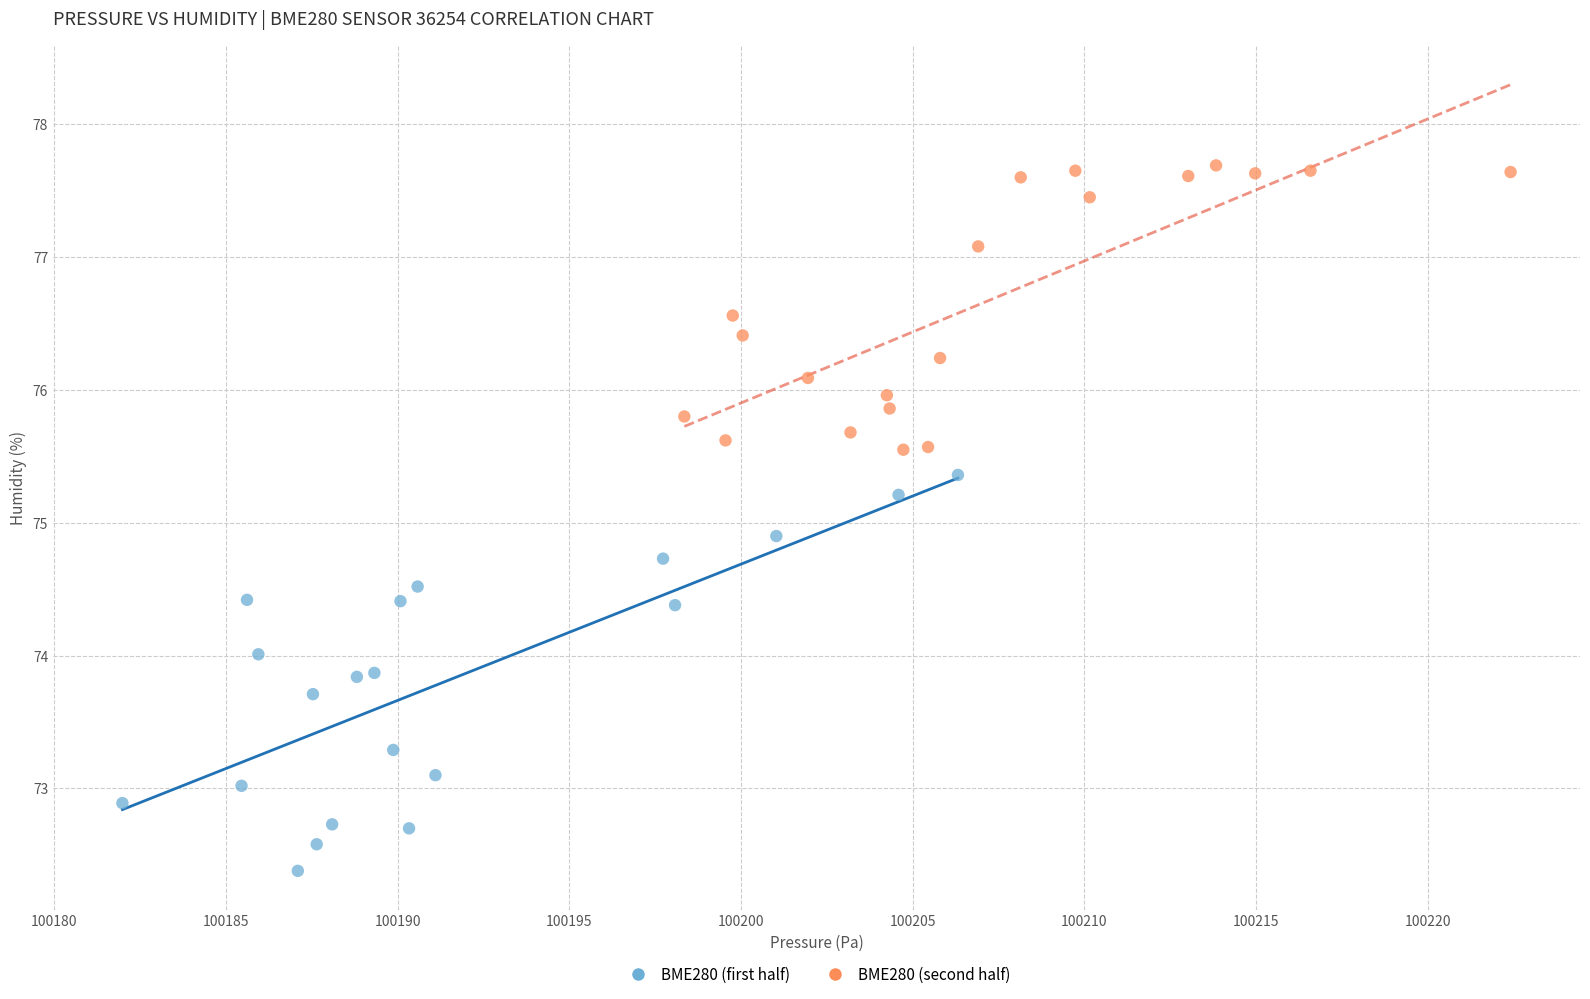

Which series reaches the minimum Y coordinate?

BME280 (first half)